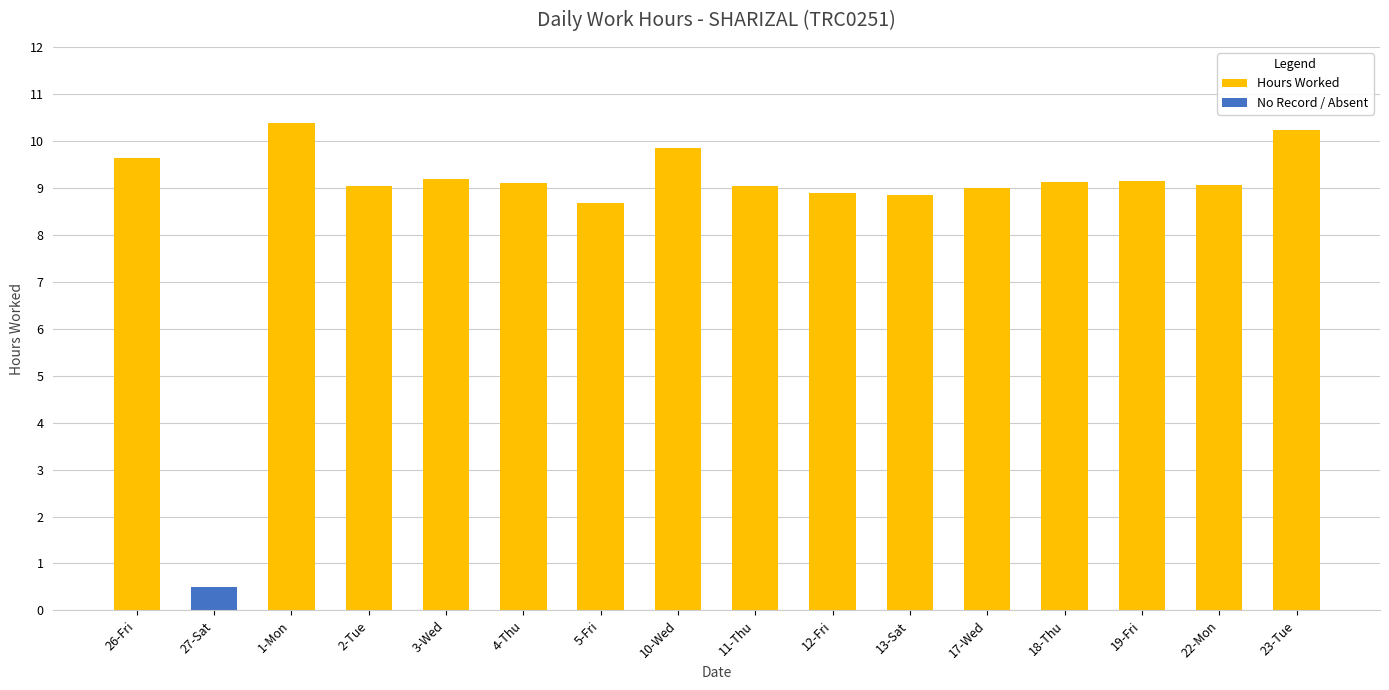

Rank the series at 4-Thu from highest to lowest value.

Hours Worked, No Record / Absent